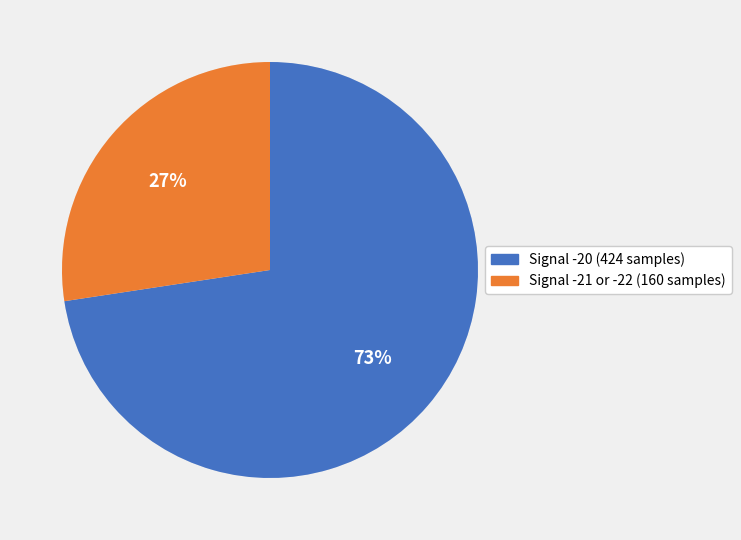

Combined, do Signal -21 or -22 (160 samples) and Signal -20 (424 samples) account for over 50%?

Yes